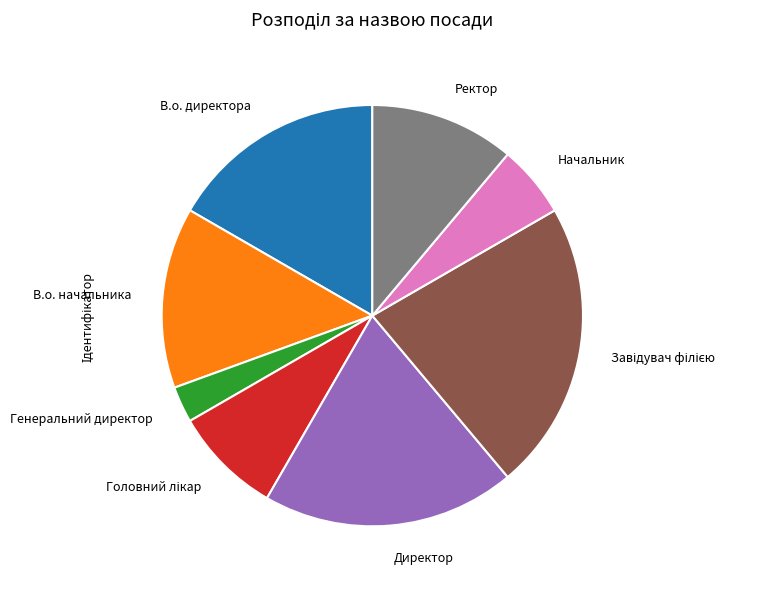

Is it true that Генеральний директор is 11% of the pie?

False